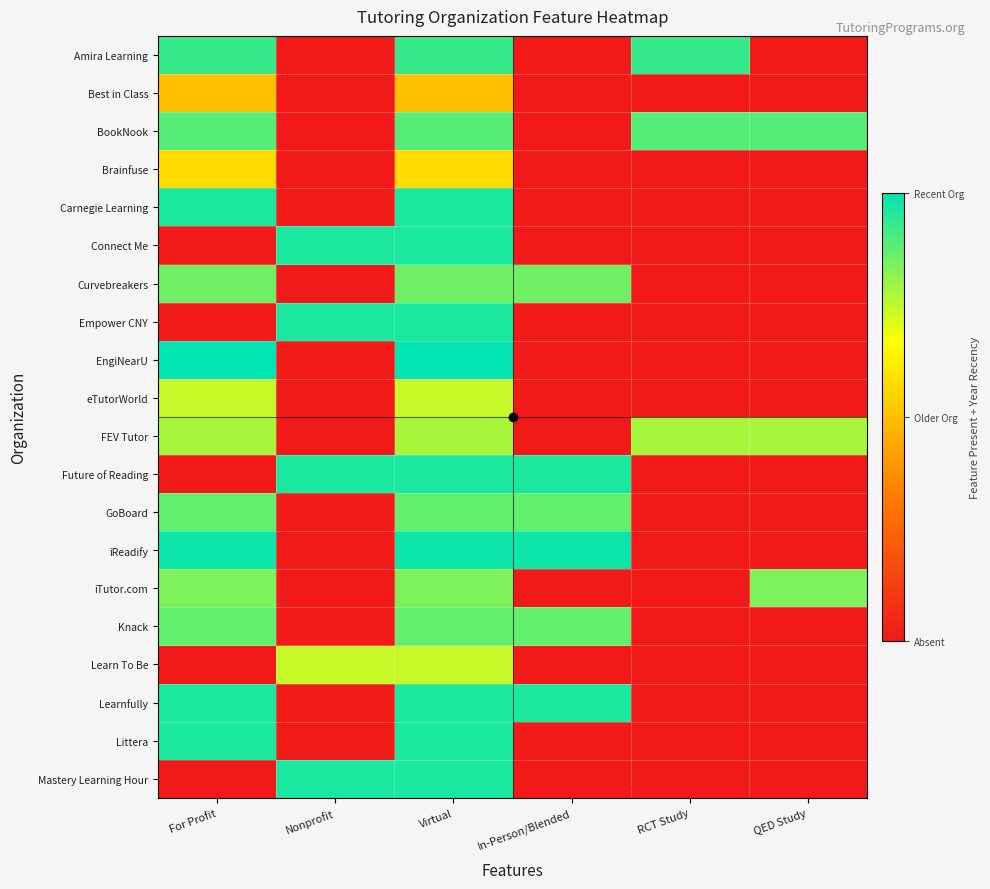

Reading right to left, list all the values displayed in this chart.

Amira Learning: QED Study=0.0	RCT Study=0.9	In-Person/Blended=0.0	Virtual=0.9	Nonprofit=0.0	For Profit=0.9
Best in Class: QED Study=0.0	RCT Study=0.0	In-Person/Blended=0.0	Virtual=0.5	Nonprofit=0.0	For Profit=0.5
BookNook: QED Study=0.9	RCT Study=0.9	In-Person/Blended=0.0	Virtual=0.9	Nonprofit=0.0	For Profit=0.9
Brainfuse: QED Study=0.0	RCT Study=0.0	In-Person/Blended=0.0	Virtual=0.6	Nonprofit=0.0	For Profit=0.6
Carnegie Learning: QED Study=0.0	RCT Study=0.0	In-Person/Blended=0.0	Virtual=1.0	Nonprofit=0.0	For Profit=1.0
Connect Me: QED Study=0.0	RCT Study=0.0	In-Person/Blended=0.0	Virtual=1.0	Nonprofit=1.0	For Profit=0.0
Curvebreakers: QED Study=0.0	RCT Study=0.0	In-Person/Blended=0.9	Virtual=0.9	Nonprofit=0.0	For Profit=0.9
Empower CNY: QED Study=0.0	RCT Study=0.0	In-Person/Blended=0.0	Virtual=1.0	Nonprofit=1.0	For Profit=0.0
EngiNearU: QED Study=0.0	RCT Study=0.0	In-Person/Blended=0.0	Virtual=1.0	Nonprofit=0.0	For Profit=1.0
eTutorWorld: QED Study=0.0	RCT Study=0.0	In-Person/Blended=0.0	Virtual=0.7	Nonprofit=0.0	For Profit=0.7
FEV Tutor: QED Study=0.8	RCT Study=0.8	In-Person/Blended=0.0	Virtual=0.8	Nonprofit=0.0	For Profit=0.8
Future of Reading: QED Study=0.0	RCT Study=0.0	In-Person/Blended=1.0	Virtual=1.0	Nonprofit=1.0	For Profit=0.0
GoBoard: QED Study=0.0	RCT Study=0.0	In-Person/Blended=0.9	Virtual=0.9	Nonprofit=0.0	For Profit=0.9
iReadify: QED Study=0.0	RCT Study=0.0	In-Person/Blended=1.0	Virtual=1.0	Nonprofit=0.0	For Profit=1.0
iTutor.com: QED Study=0.8	RCT Study=0.0	In-Person/Blended=0.0	Virtual=0.8	Nonprofit=0.0	For Profit=0.8
Knack: QED Study=0.0	RCT Study=0.0	In-Person/Blended=0.9	Virtual=0.9	Nonprofit=0.0	For Profit=0.9
Learn To Be: QED Study=0.0	RCT Study=0.0	In-Person/Blended=0.0	Virtual=0.7	Nonprofit=0.7	For Profit=0.0
Learnfully: QED Study=0.0	RCT Study=0.0	In-Person/Blended=1.0	Virtual=1.0	Nonprofit=0.0	For Profit=1.0
Littera: QED Study=0.0	RCT Study=0.0	In-Person/Blended=0.0	Virtual=1.0	Nonprofit=0.0	For Profit=1.0
Mastery Learning Hour: QED Study=0.0	RCT Study=0.0	In-Person/Blended=0.0	Virtual=1.0	Nonprofit=1.0	For Profit=0.0